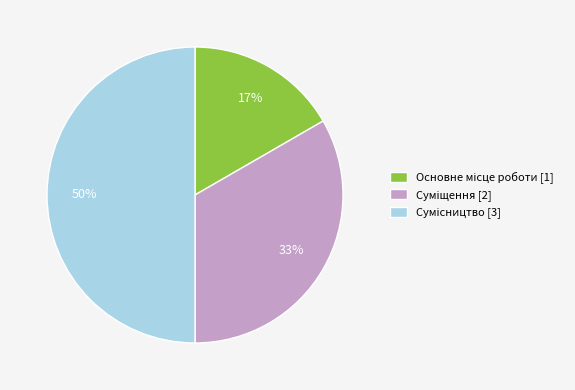

To the nearest percent, what is the difference between the largest and smallest slice percentages?

33%